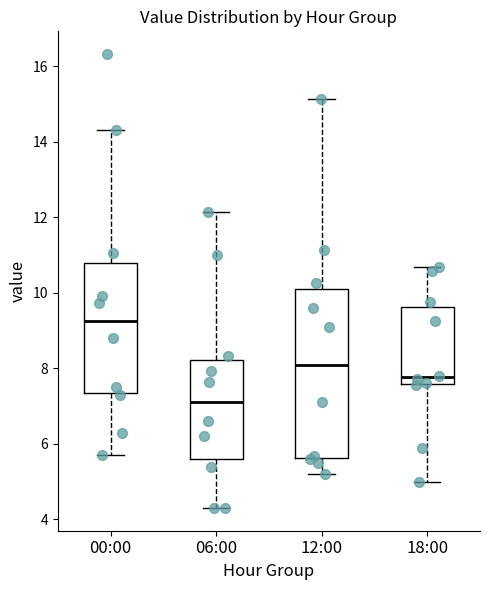

Reading left to right, transcribe this box plot: for each box, give where its median line is, the range the box spans, and where its two whiskers end, as read against the y-axis. The values are not printed on the chart, so give them approximately, as read against the axis.

00:00: median 9.2, box 7.4 to 10.8, whiskers 5.8 to 14.4
06:00: median 7.2, box 5.6 to 8.2, whiskers 4.4 to 12.2
12:00: median 8.2, box 5.6 to 10.2, whiskers 5.2 to 15.2
18:00: median 7.8, box 7.6 to 9.6, whiskers 5.0 to 10.6